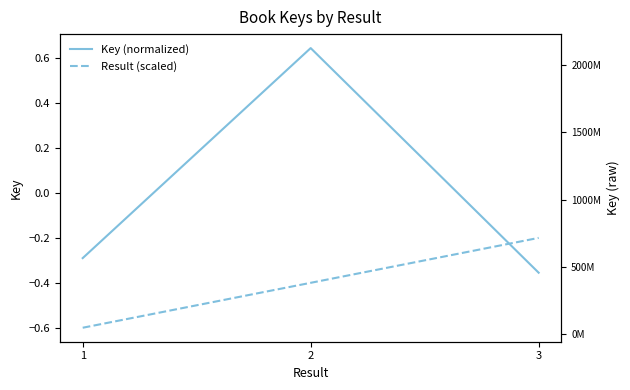

How many data points in Key (normalized) are above 0?

1